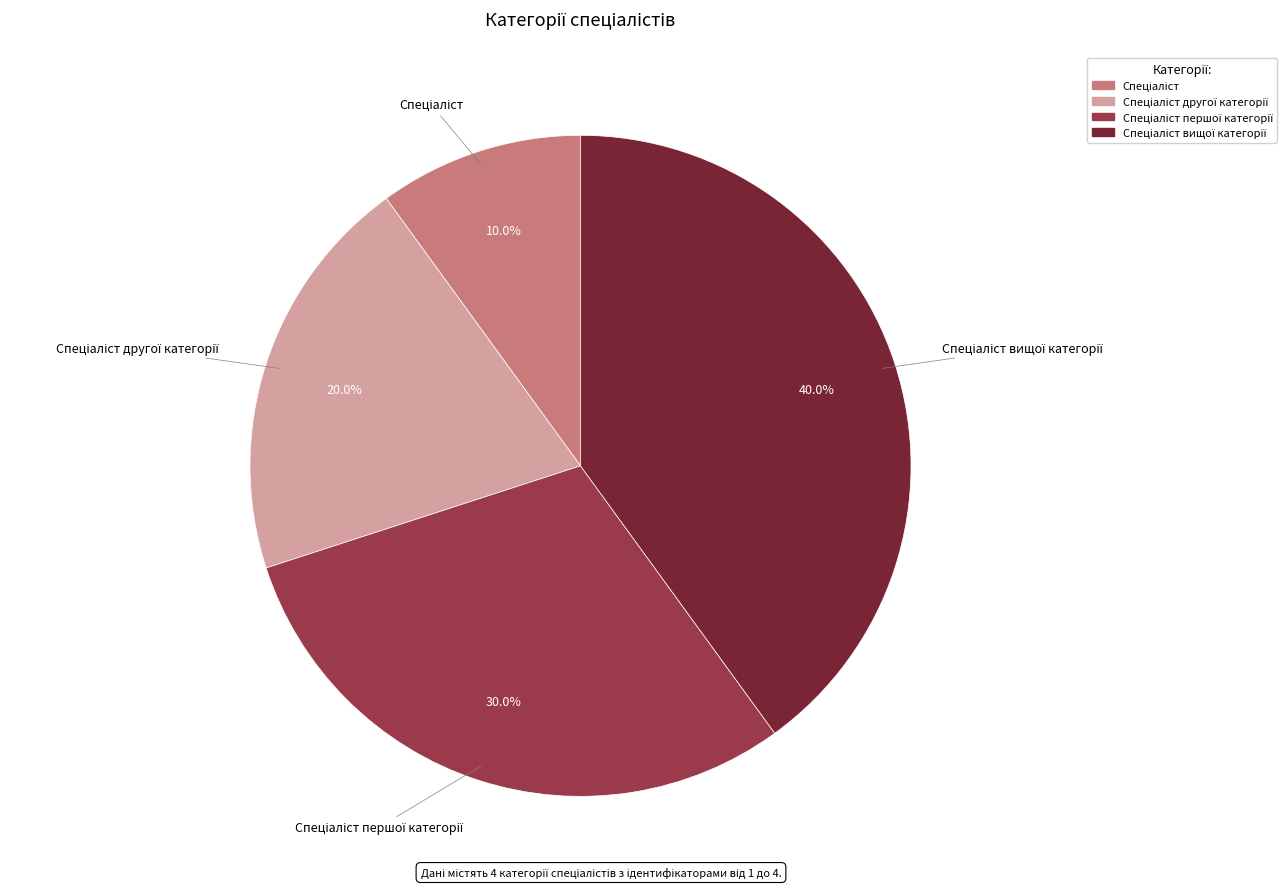

Is there any slice that represents more than half of the pie?

No